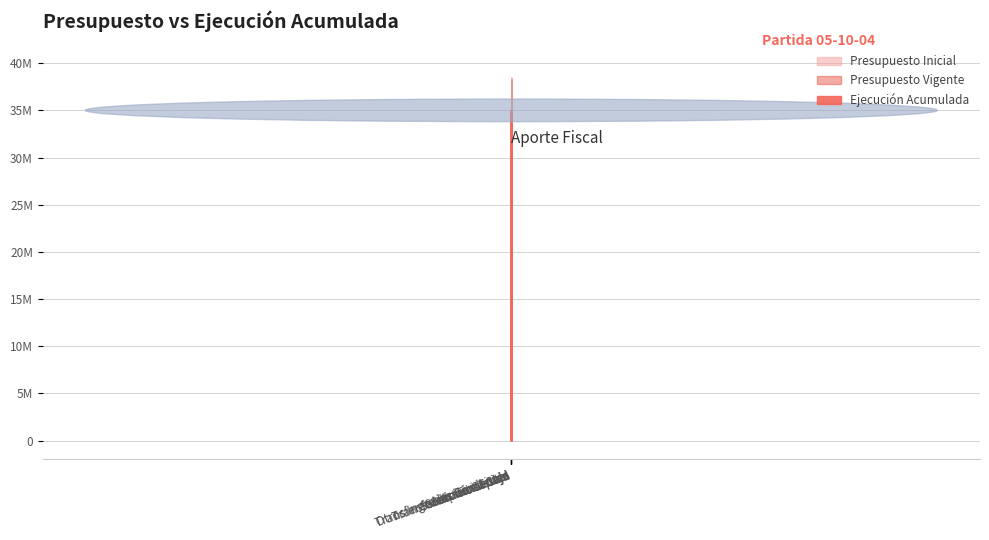

Which series ends up on top after the final intersection of Presupuesto Vigente and Ejecución Acumulada?

Presupuesto Vigente